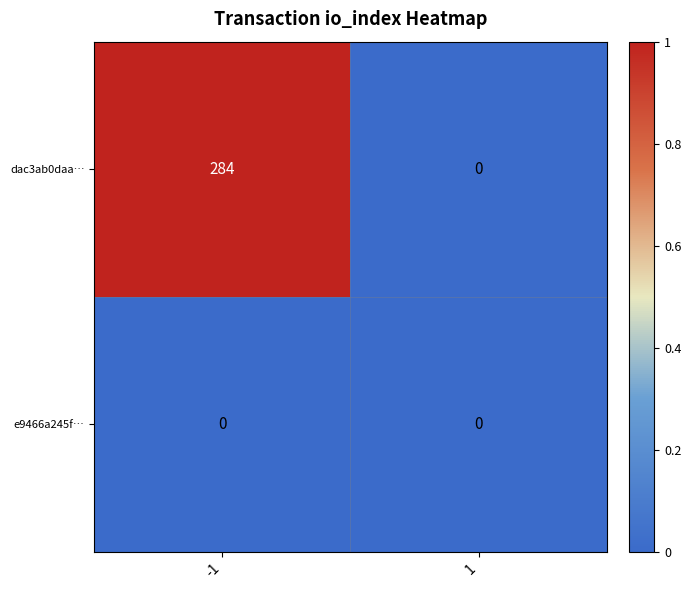

Reading right to left, extract all data points from this chart.

dac3ab0daa…: 0	284
e9466a245f…: 0	0